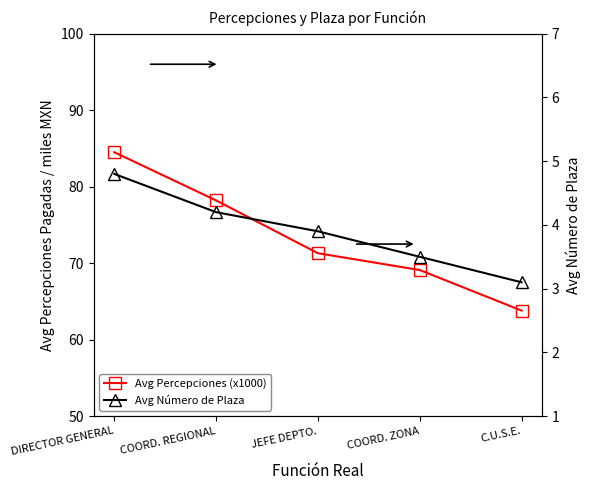

Which series changed the most between COORD. REGIONAL and JEFE DEPTO.?

Avg Percepciones (x1000)